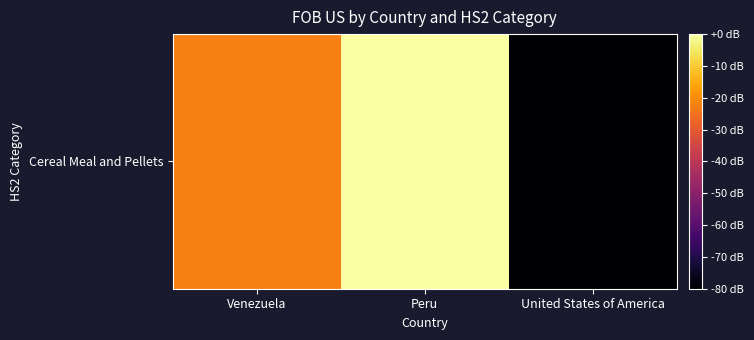

Reading left to right, extract all data points from this chart.

Venezuela=89500.0	Peru=124159.7	United States of America=87.2